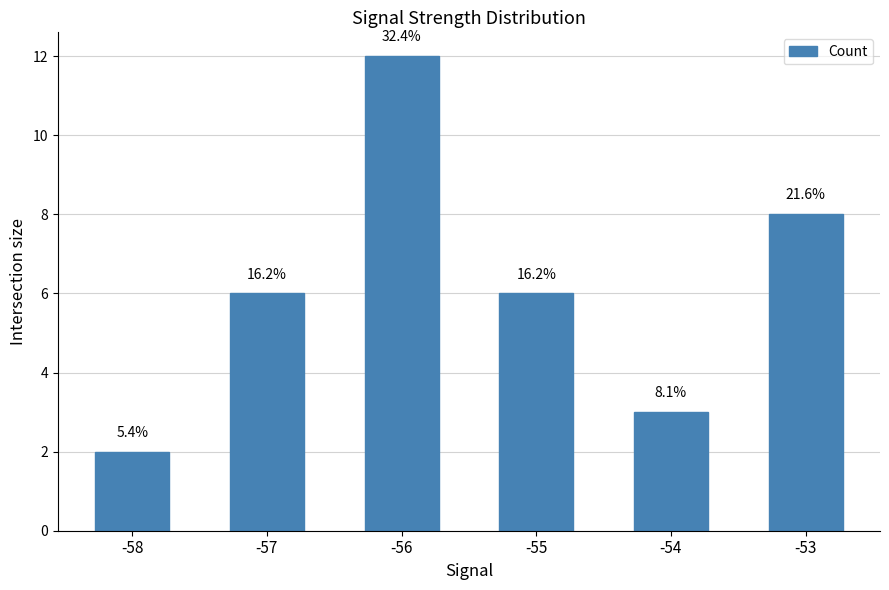

Does the chart contain any negative values?

No